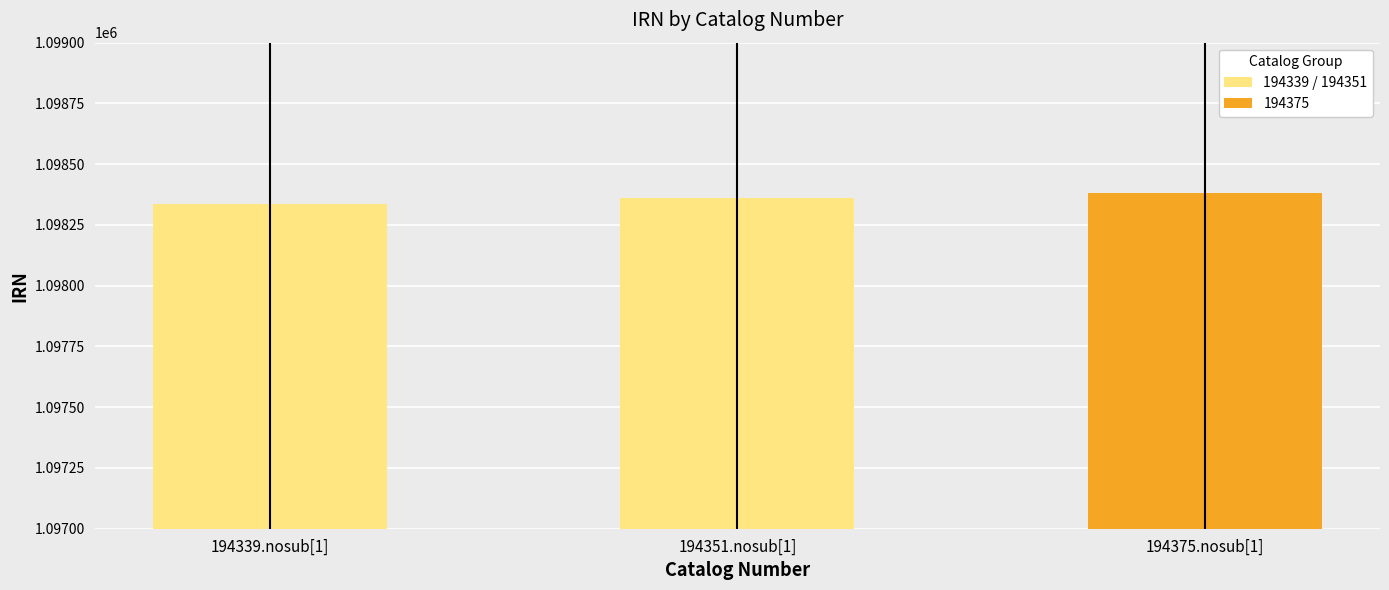

What is the label of the 1st bar from the right?

194375.nosub[1]